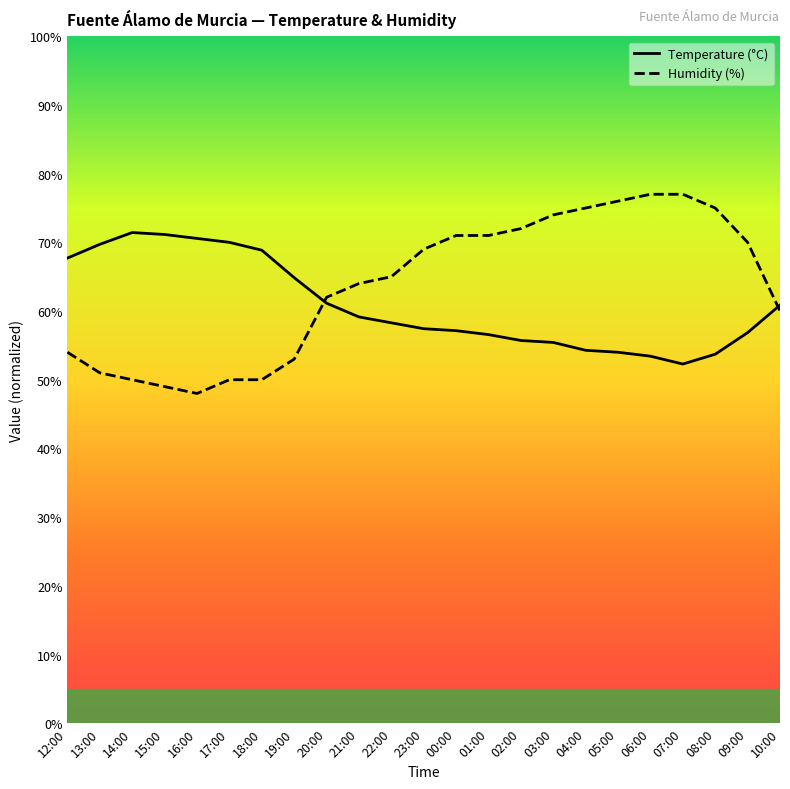

The value of Humidity (%) at 21:00 is 32.9. True or false?

False